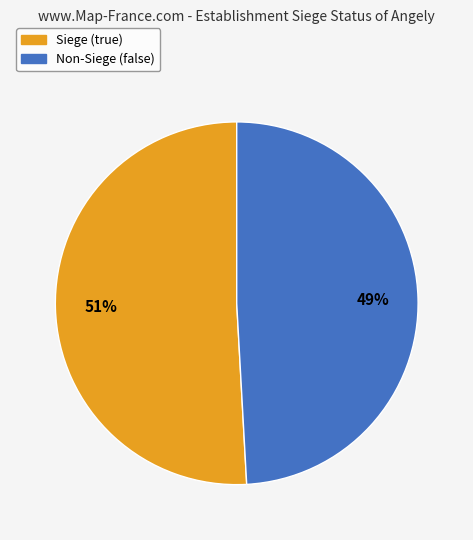

How many slices are in this pie chart?

2